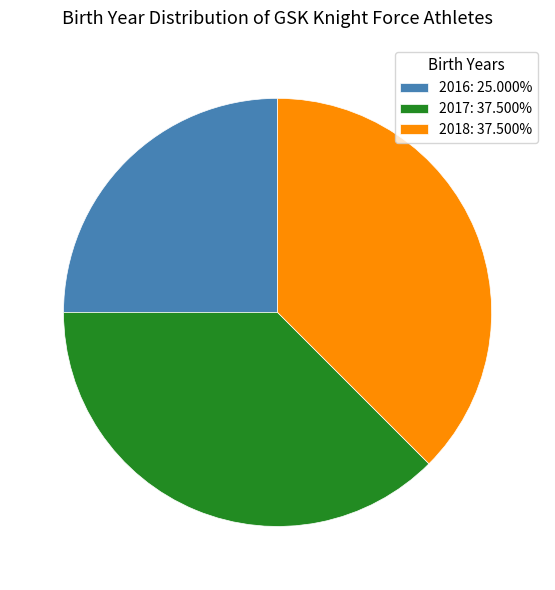

Combined, do 2017: 37.500% and 2018: 37.500% account for over 50%?

Yes